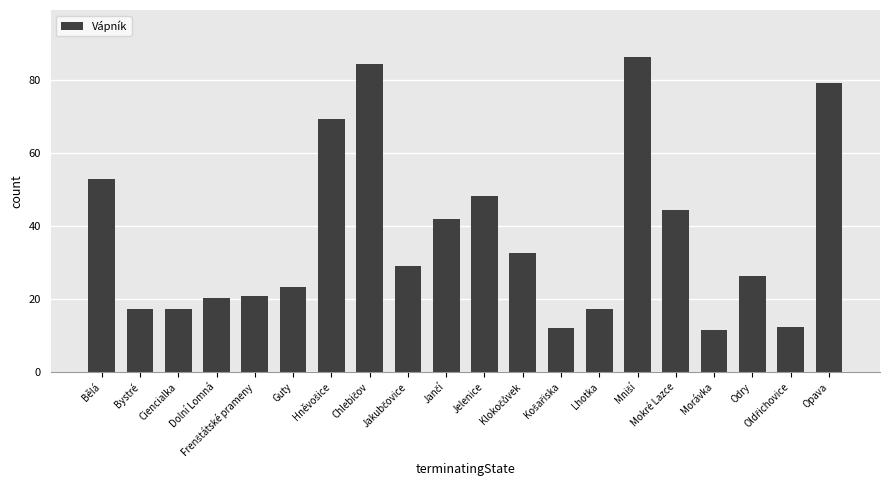

What is the smallest value displayed?

11.4